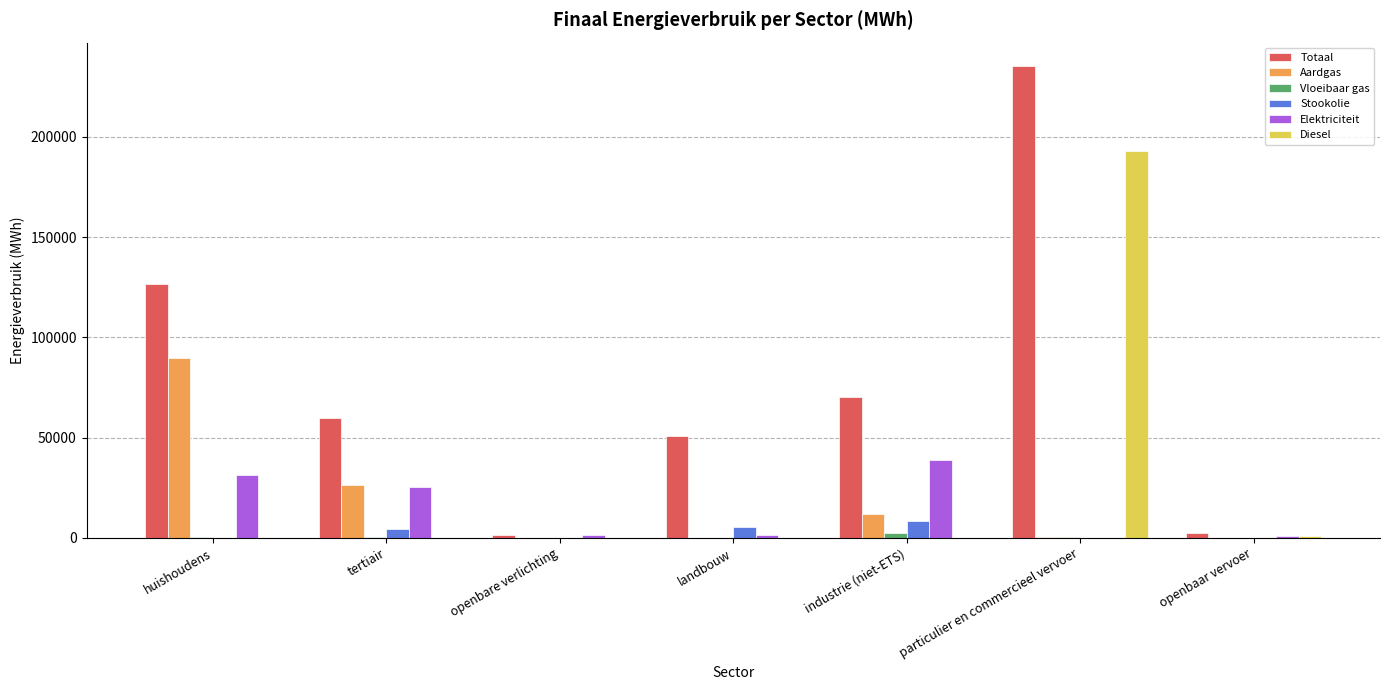

Are the bars grouped side by side (vs. stacked)?

Yes